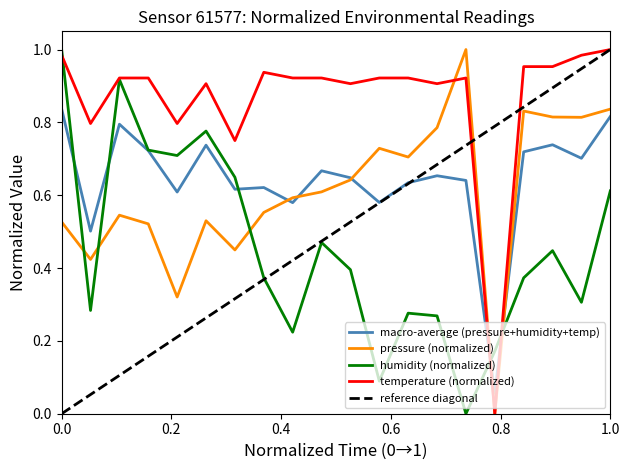

How many intersections are there between pressure (normalized) and humidity (normalized)?

5